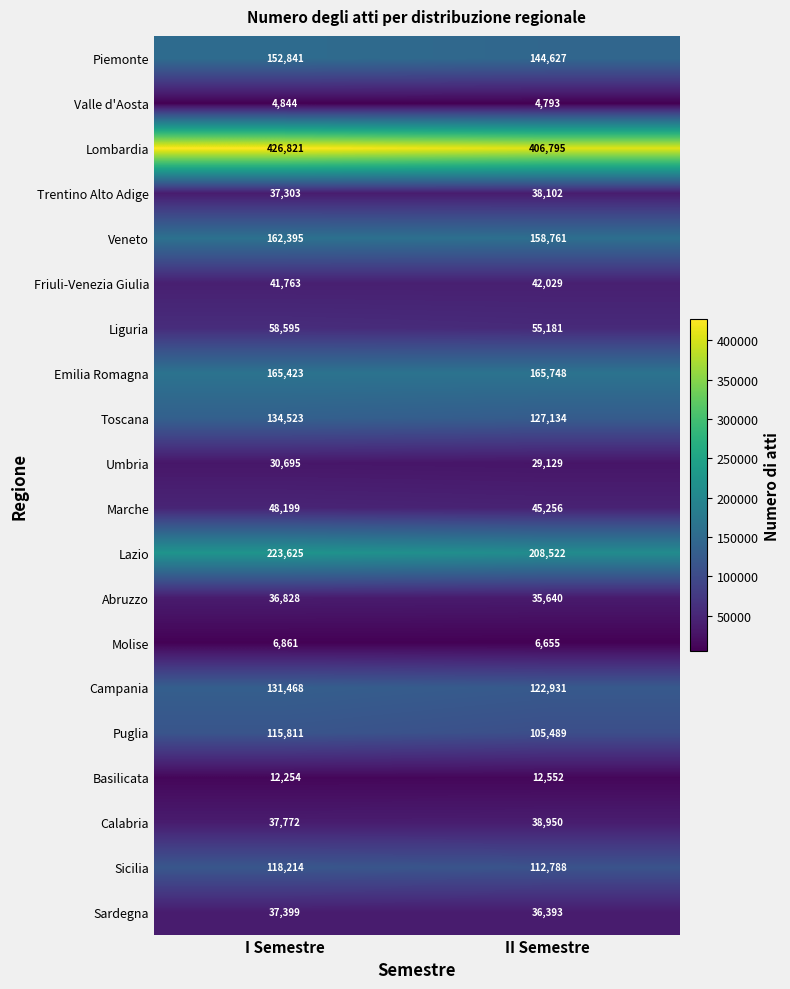

Which series has the largest range (max minus min)?

Lombardia